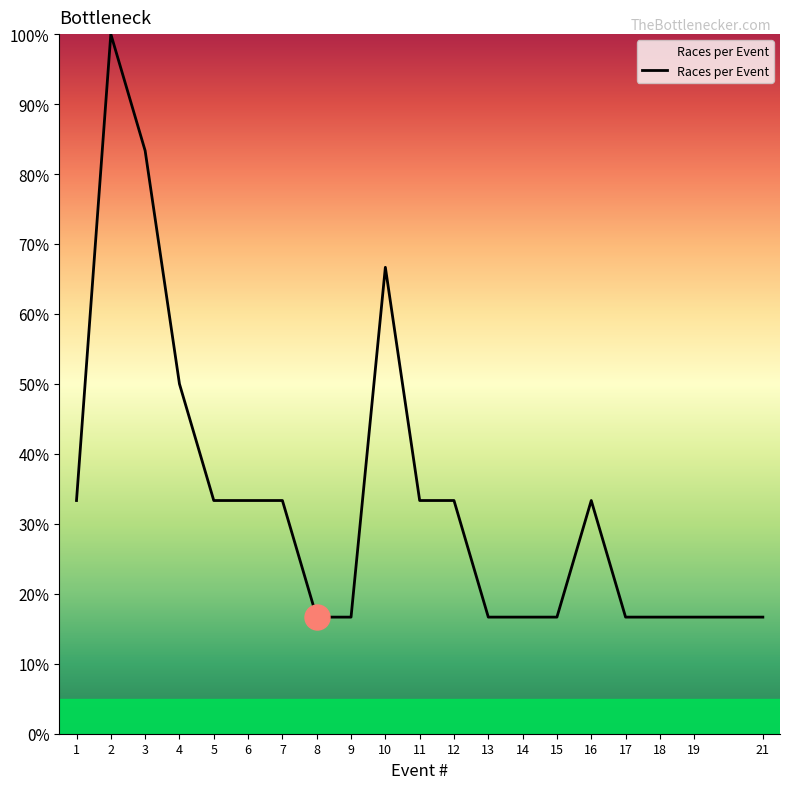

Which label corresponds to the largest value in the chart?

2